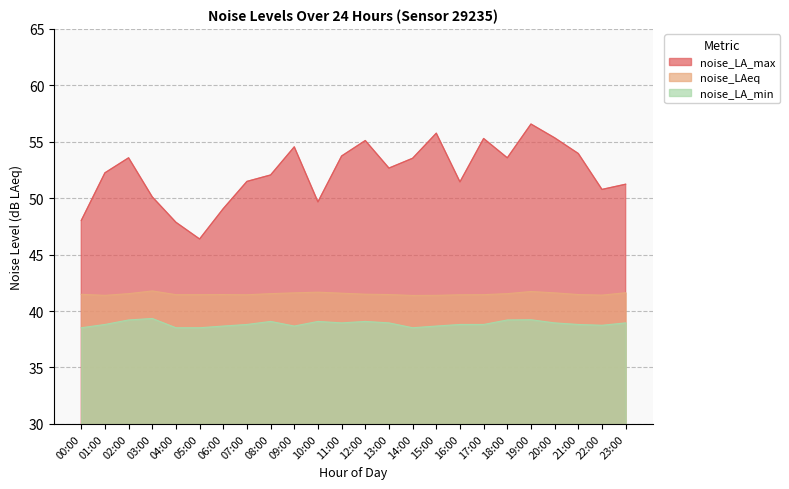

How many interior local peaks does the noise_LA_max series have?

6